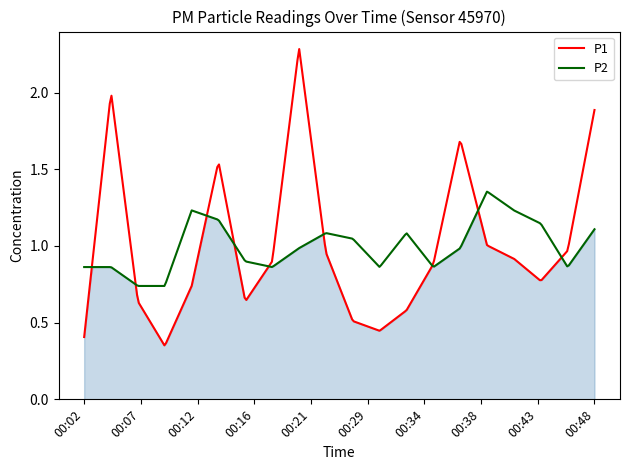

True or false: P1 has more than 0 points higher than both neighbors.

True